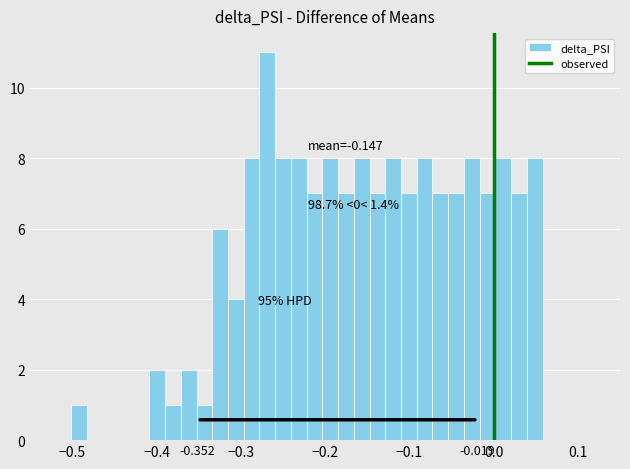

Around what value on the x-axis is the tallest bar? Give the approximate position of its centre, as read against the axis.

-0.27